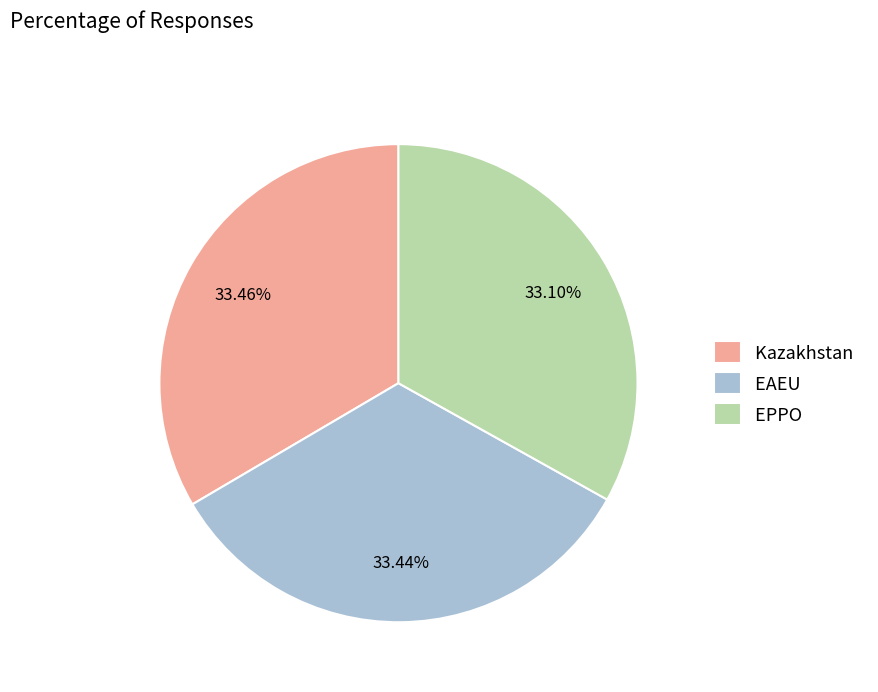

Does EAEU account for over 50% of the chart?

No